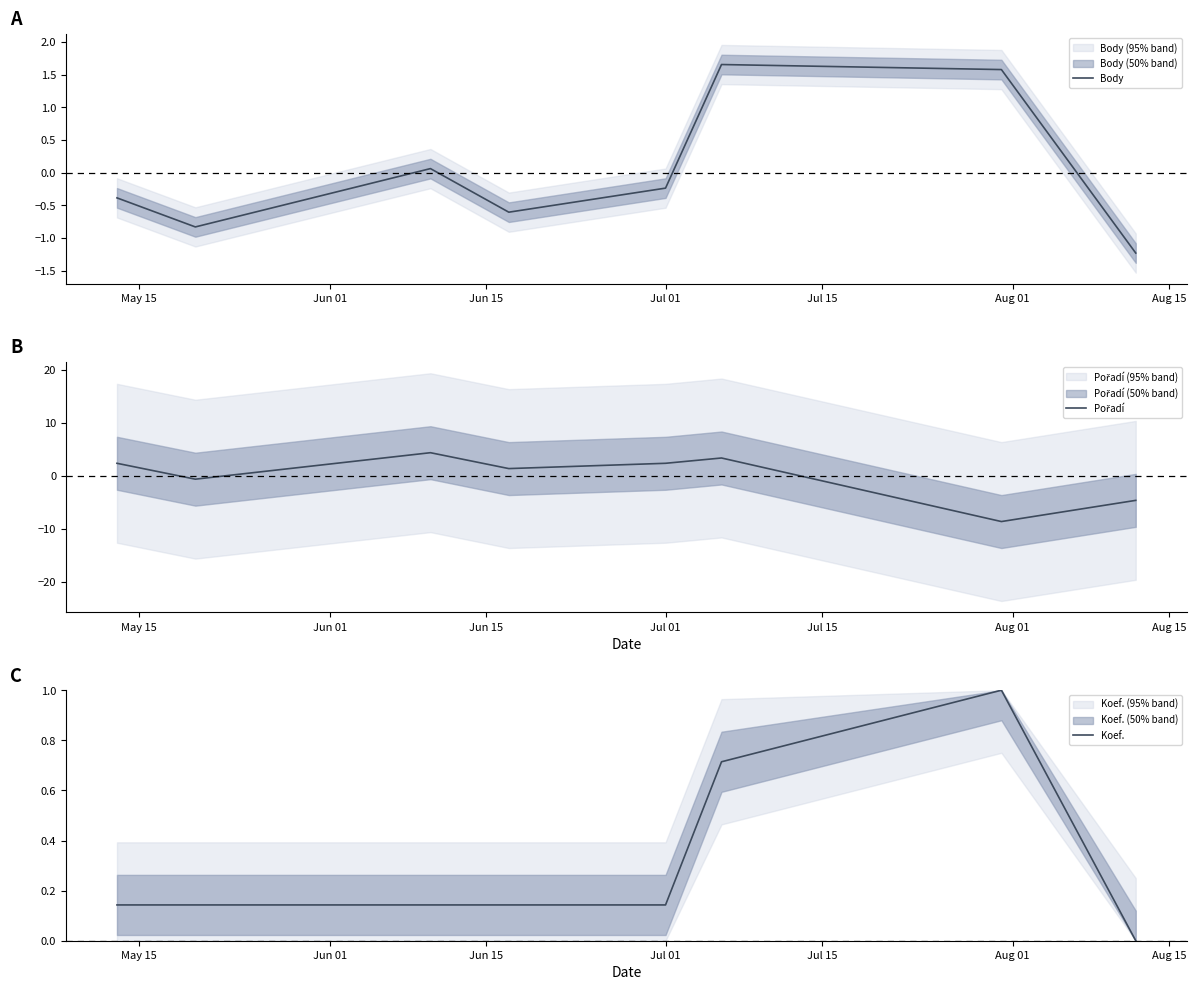

What is the smallest value displayed?

-8.6